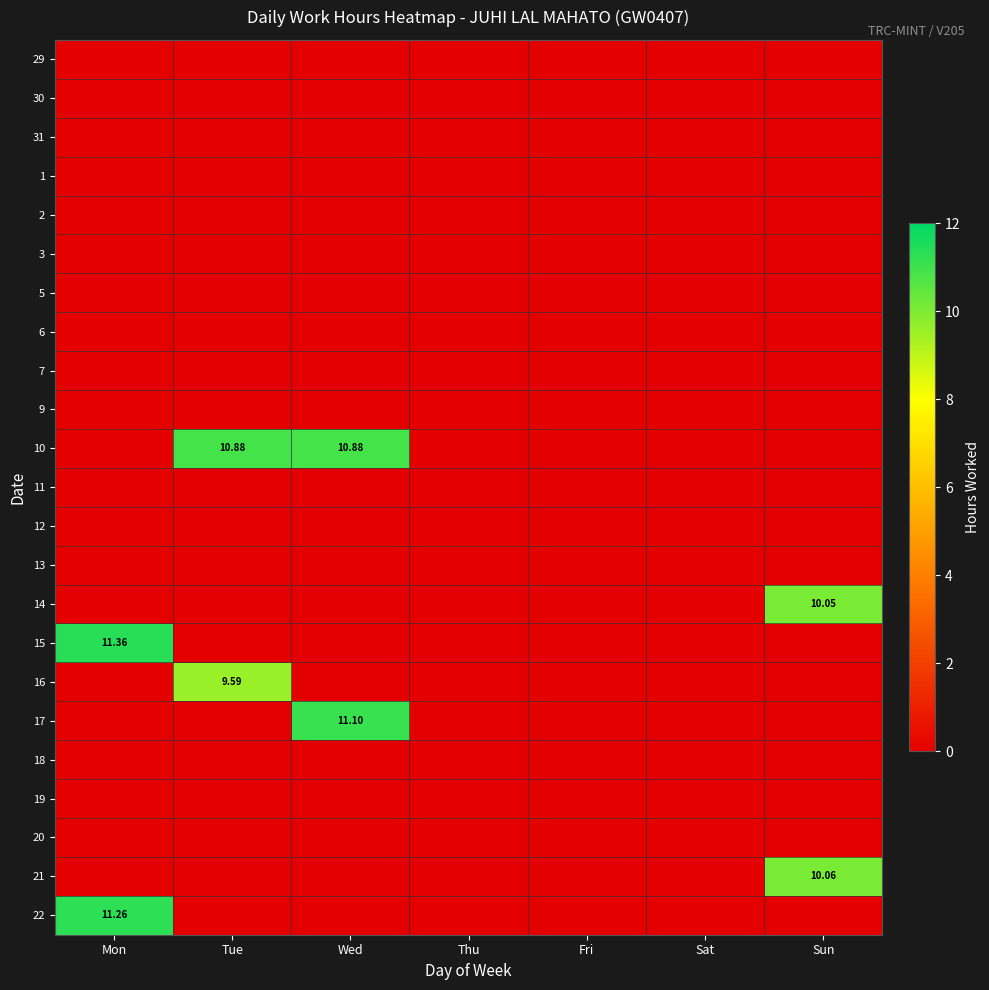

The 15 series shows -4.1 at Tue. True or false?

False